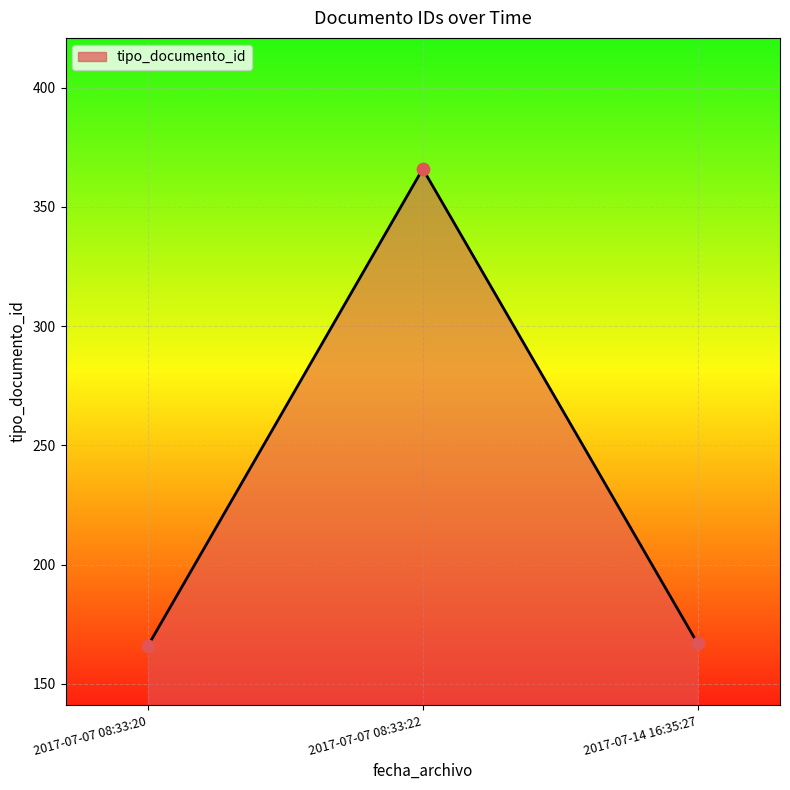

What is the change in value from 2017-07-07 08:33:22 to 2017-07-14 16:35:27?

-199